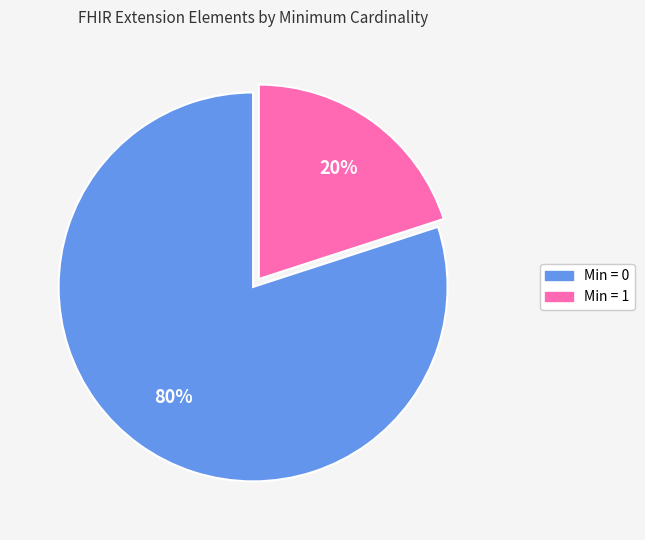

To the nearest percent, what is the difference between the Min = 1 and Min = 0 slice percentages?

60%